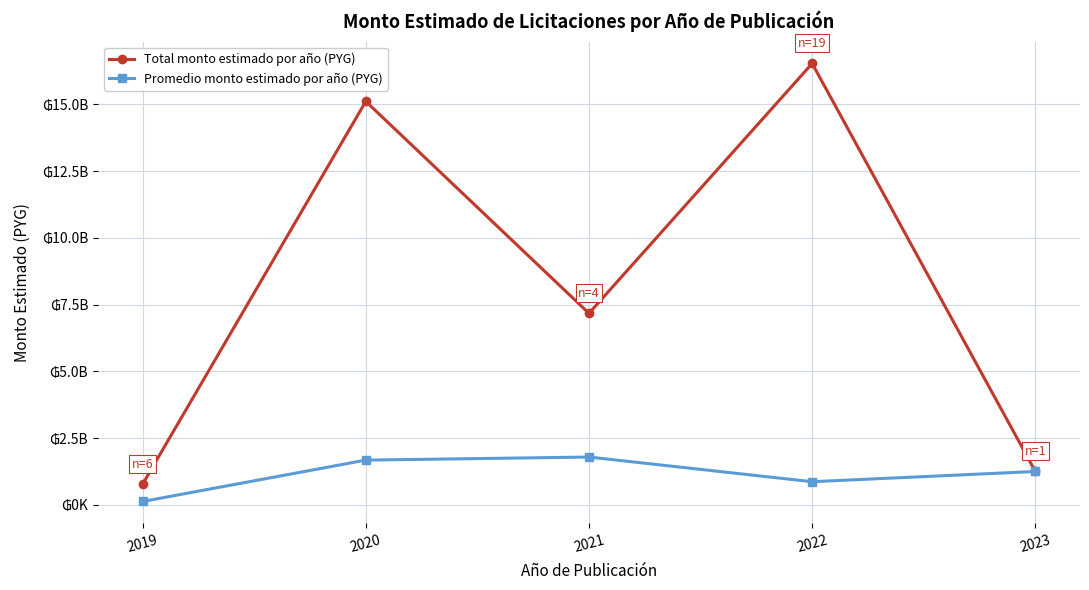

What is the sum of the Promedio monto estimado por año (PYG) values at 2019 and 2023?

1382635455.8